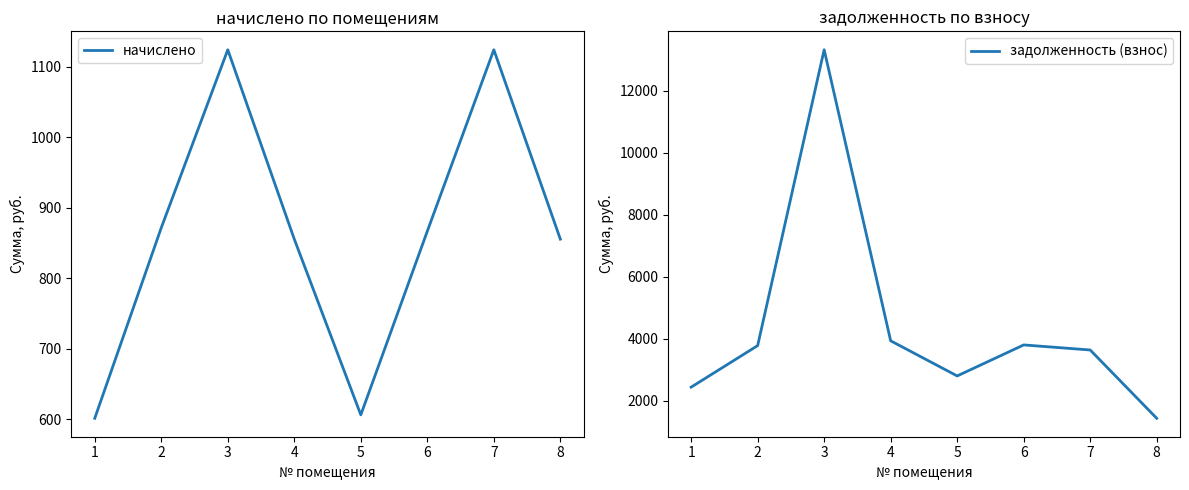

What is the average value of the начислено series?

863.1